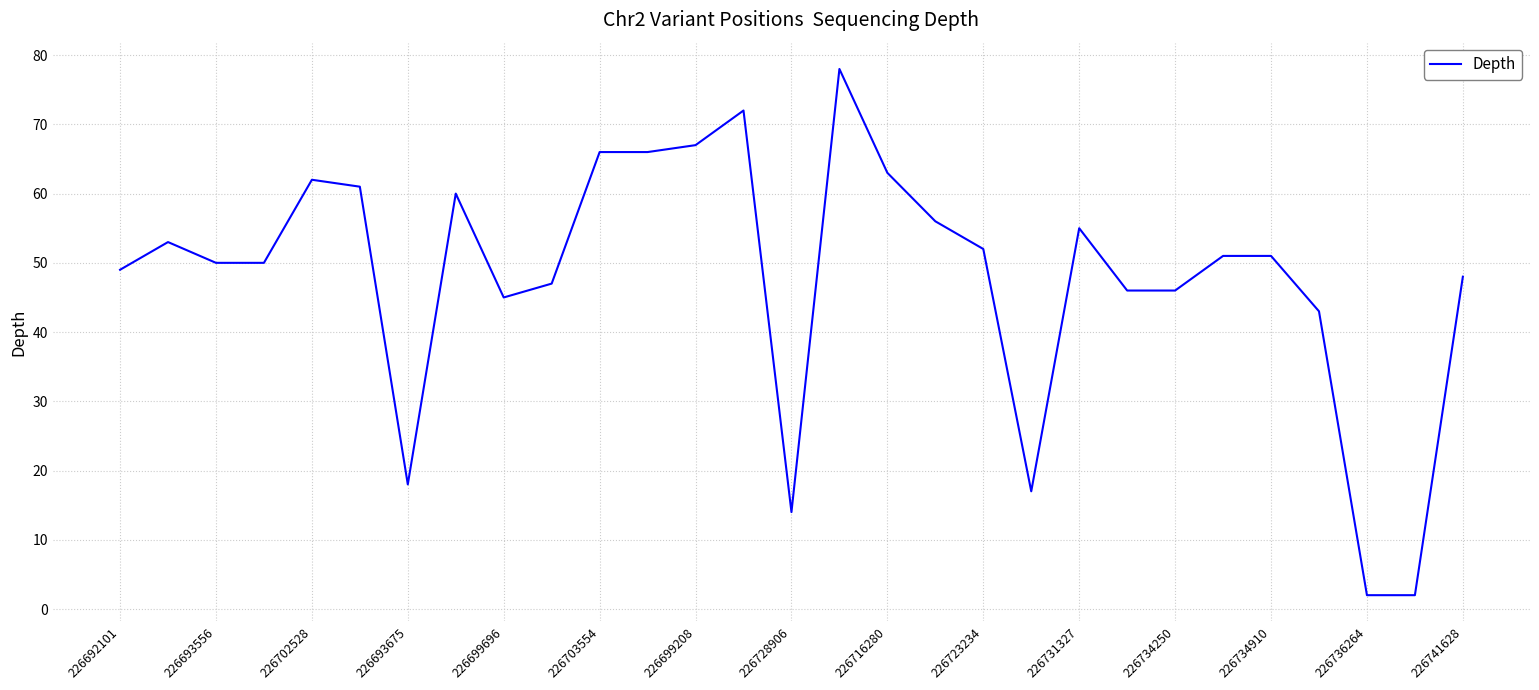

What is the minimum value shown in the chart?

2